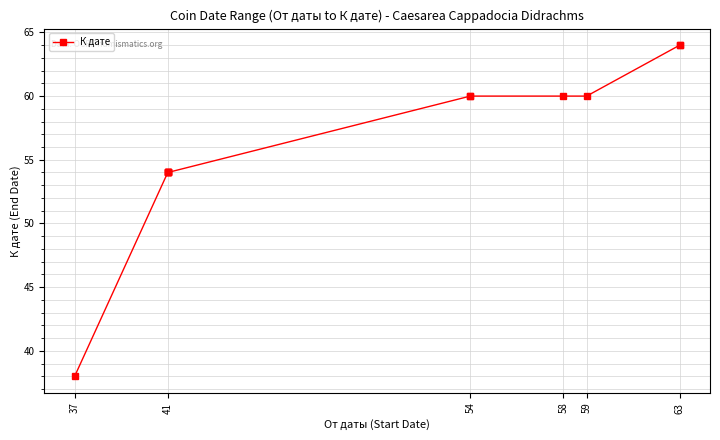

What is the difference between the maximum and second lowest values?

10